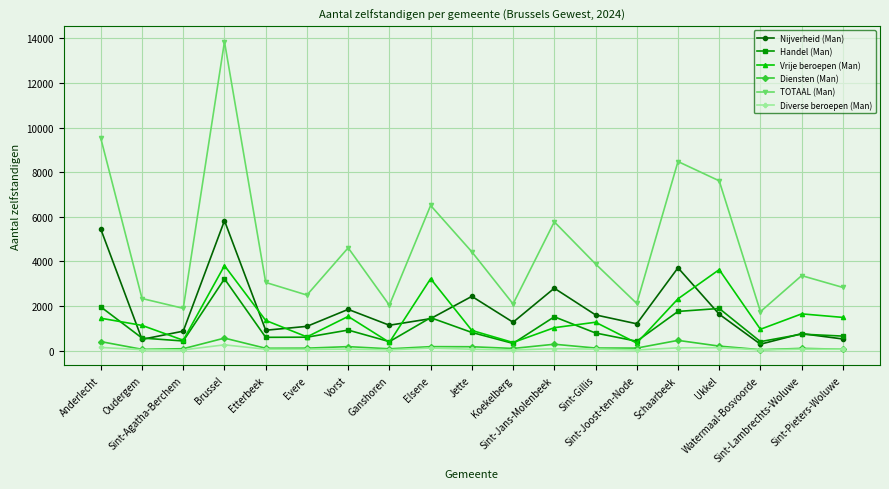

What is the lowest value of the Diensten (Man) series?

36